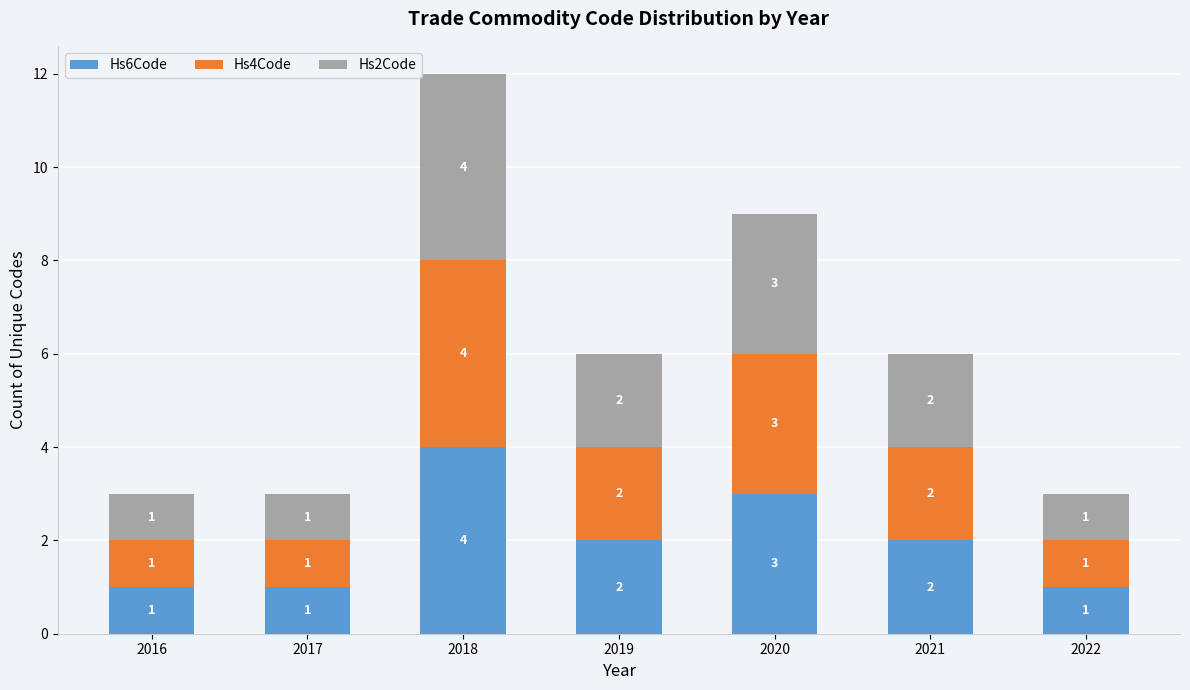

How many bars are there in total?

21